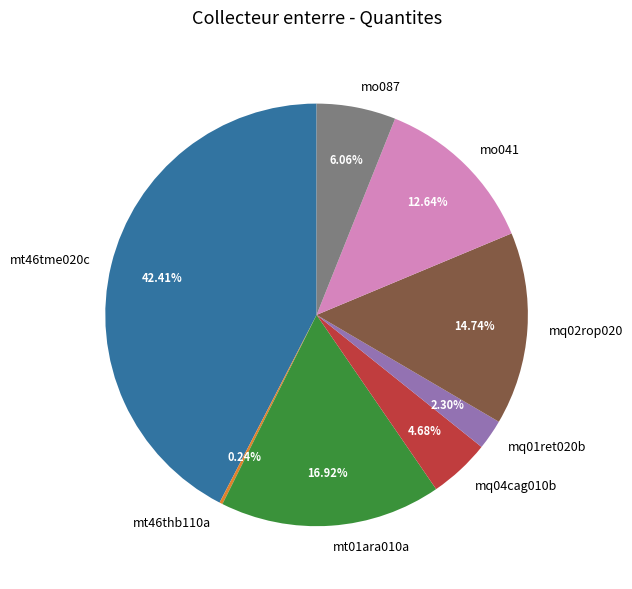

Does mq01ret020b account for over 50% of the chart?

No